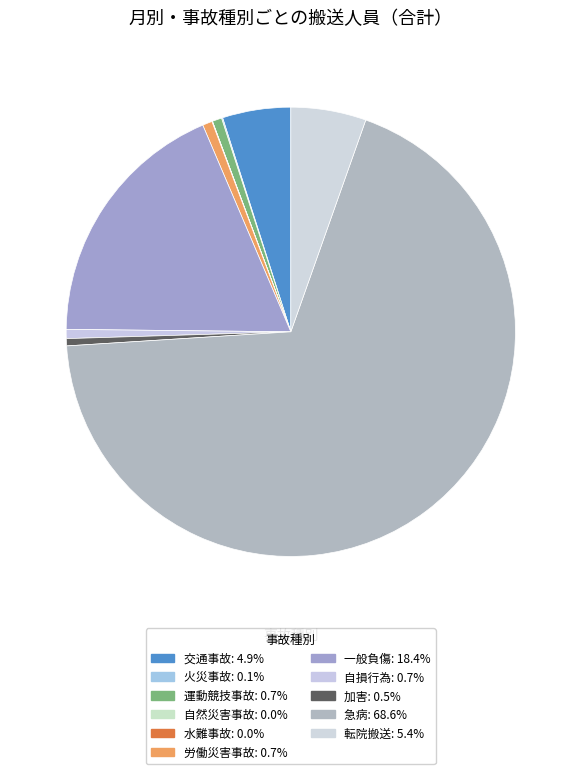

Between 運動競技事故 and 加害, which is larger?

運動競技事故